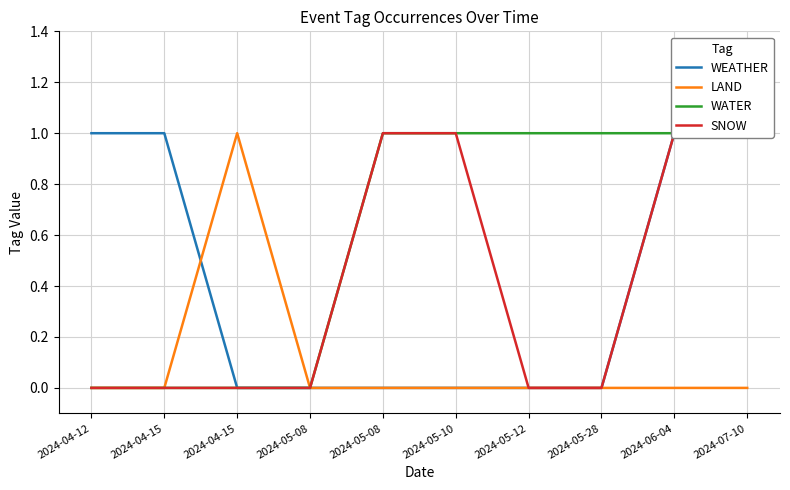

Reading left to right, list all the values displayed in this chart.

WEATHER: 2024-04-12=1	2024-04-15=1	2024-04-15=0	2024-05-08=0	2024-05-08=0	2024-05-10=0	2024-05-12=0	2024-05-28=0	2024-06-04=1	2024-07-10=1
LAND: 2024-04-12=0	2024-04-15=0	2024-04-15=1	2024-05-08=0	2024-05-08=0	2024-05-10=0	2024-05-12=0	2024-05-28=0	2024-06-04=0	2024-07-10=0
WATER: 2024-04-12=0	2024-04-15=0	2024-04-15=0	2024-05-08=0	2024-05-08=1	2024-05-10=1	2024-05-12=1	2024-05-28=1	2024-06-04=1	2024-07-10=1
SNOW: 2024-04-12=0	2024-04-15=0	2024-04-15=0	2024-05-08=0	2024-05-08=1	2024-05-10=1	2024-05-12=0	2024-05-28=0	2024-06-04=1	2024-07-10=1